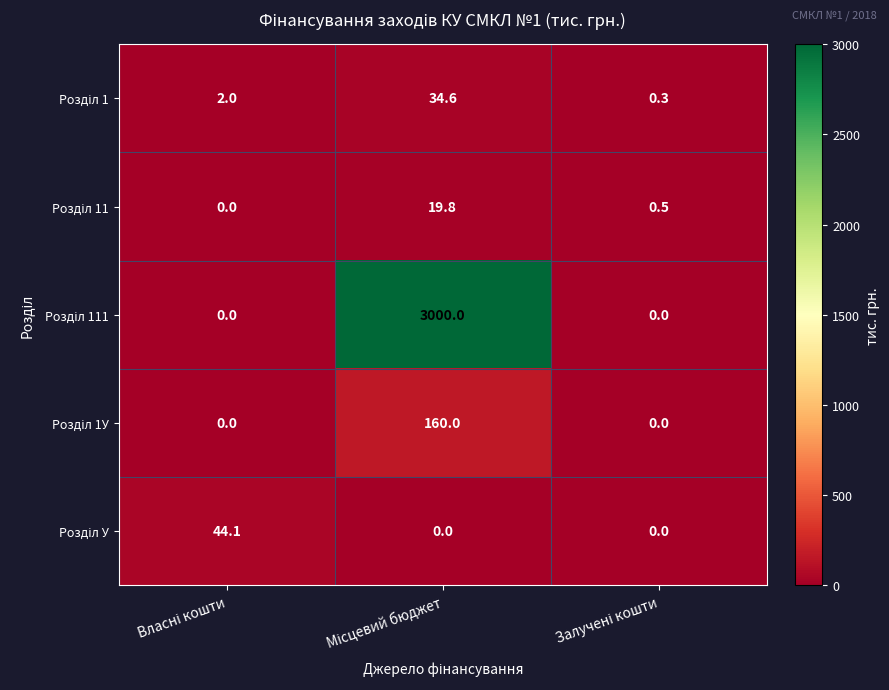

What is the maximum value shown in the chart?

3000.0